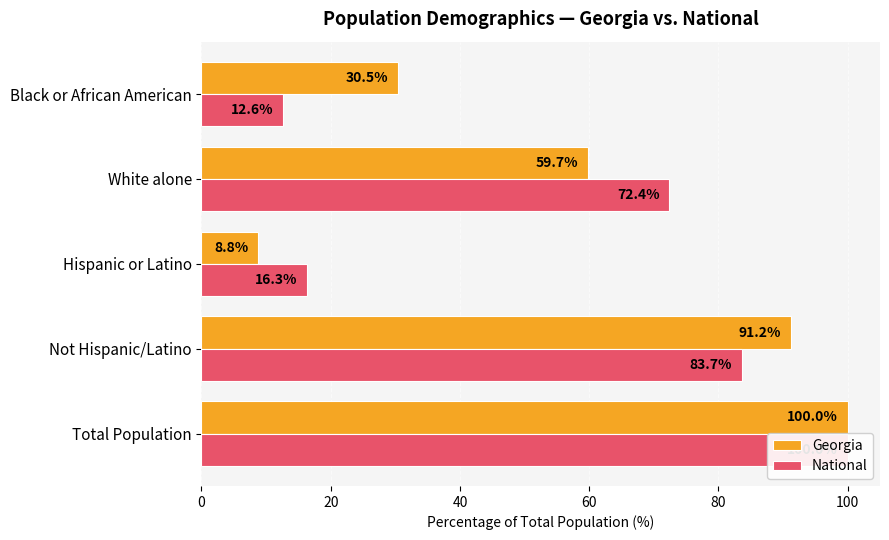

What is the approximate value of National at Hispanic or Latino?

16.3